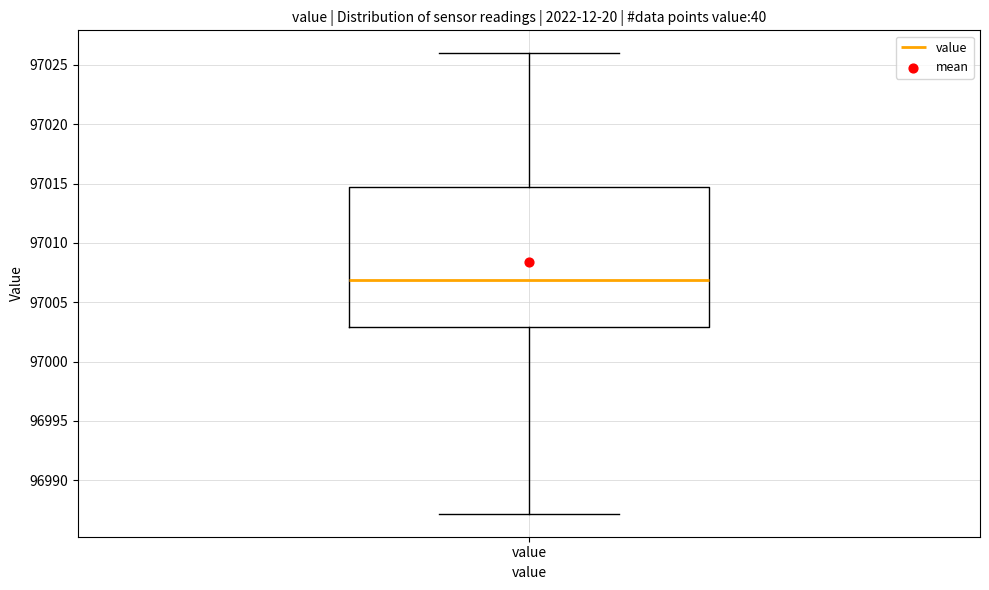

Where is the lower edge of the box for value on the y-axis? The values are not printed on the chart, so give them approximately, as read against the axis.

97003.0